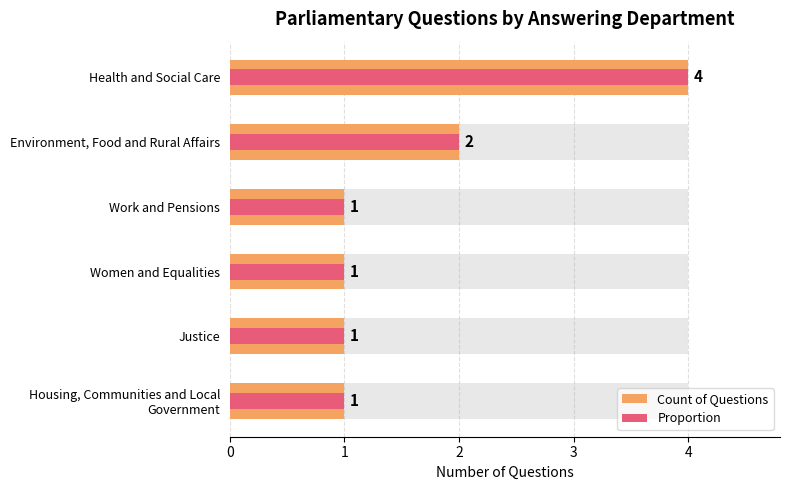

What is the average value of the Proportion series?

2